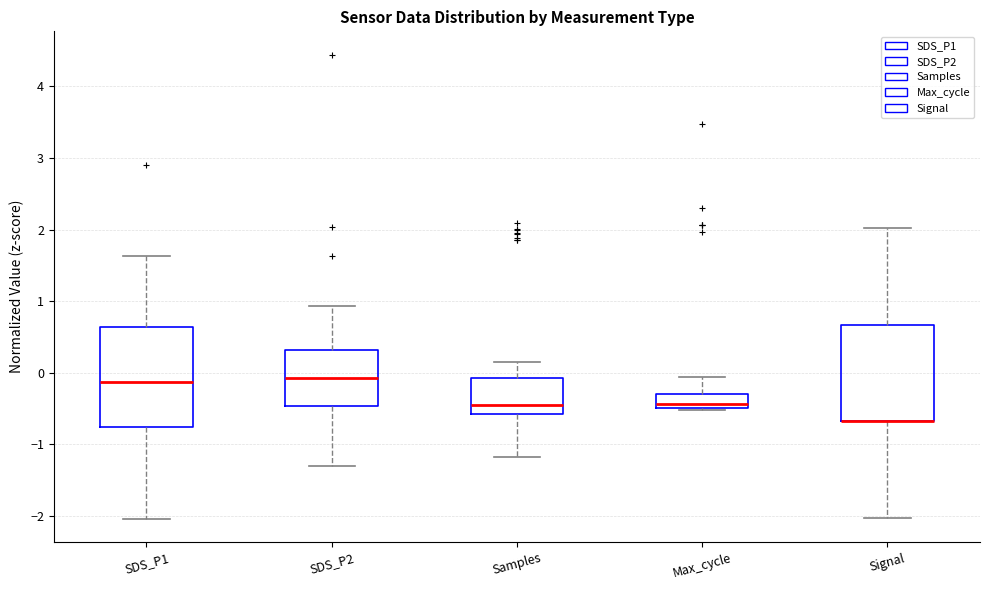

Reading left to right, transcribe this box plot: for each box, give where its median line is, the range the box spans, and where its two whiskers end, as read against the y-axis. The values are not printed on the chart, so give them approximately, as read against the axis.

SDS_P1: median -0.1, box -0.8 to 0.6, whiskers -2.0 to 1.6
SDS_P2: median -0.1, box -0.5 to 0.3, whiskers -1.3 to 0.9
Samples: median -0.5, box -0.6 to -0.1, whiskers -1.2 to 0.2
Max_cycle: median -0.4, box -0.5 to -0.3, whiskers -0.5 to -0.1
Signal: median -0.7 (drawn on the box's lower edge), box -0.7 to 0.7, whiskers -2.0 to 2.0